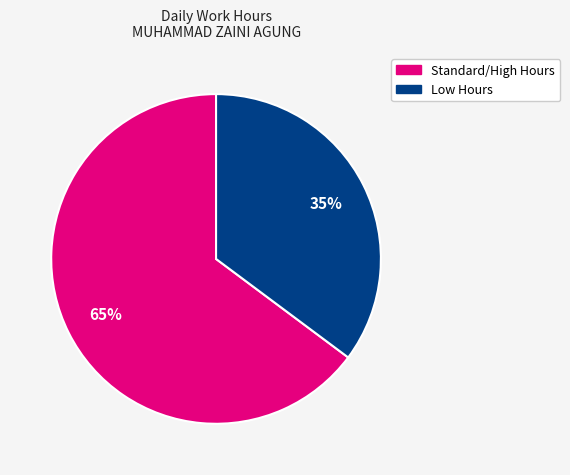

How many slices are in this pie chart?

2